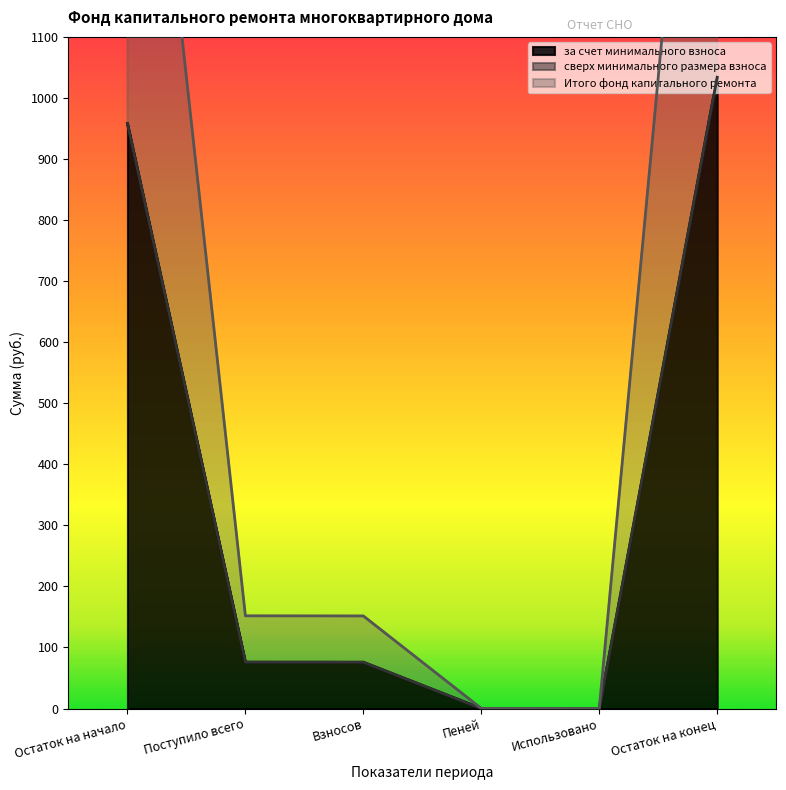

What is the maximum value for за счет минимального взноса?

1033.9